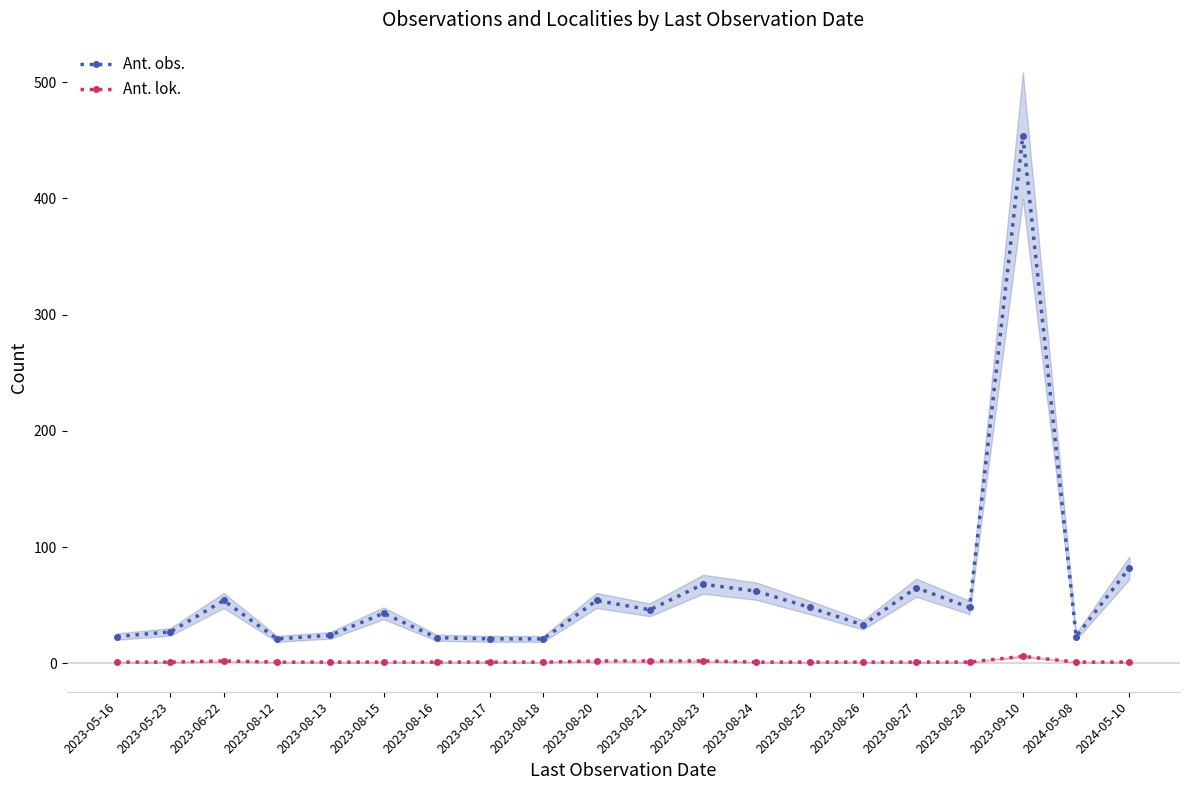

How many lines are shown in the chart?

2